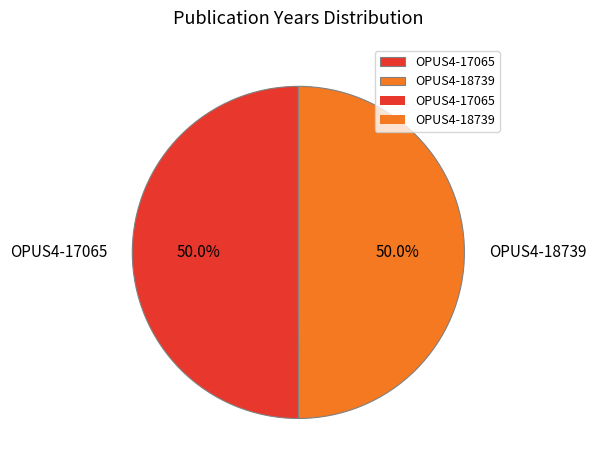

Combined, what portion of the pie is OPUS4-17065 and OPUS4-18739?

100.0%